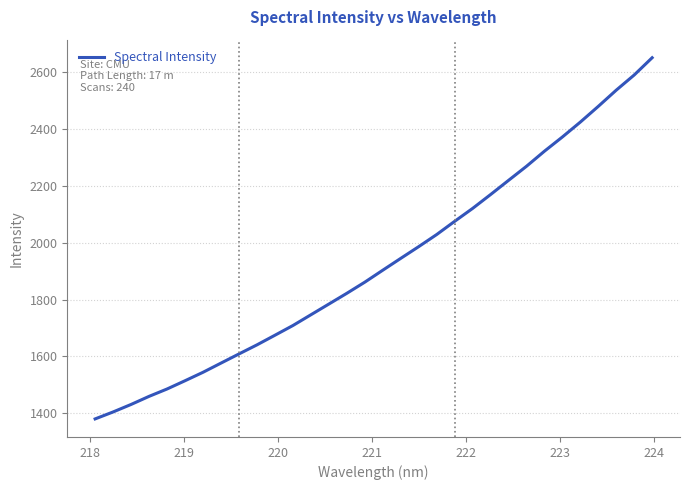

What is the difference between the maximum and minimum values?

1272.5